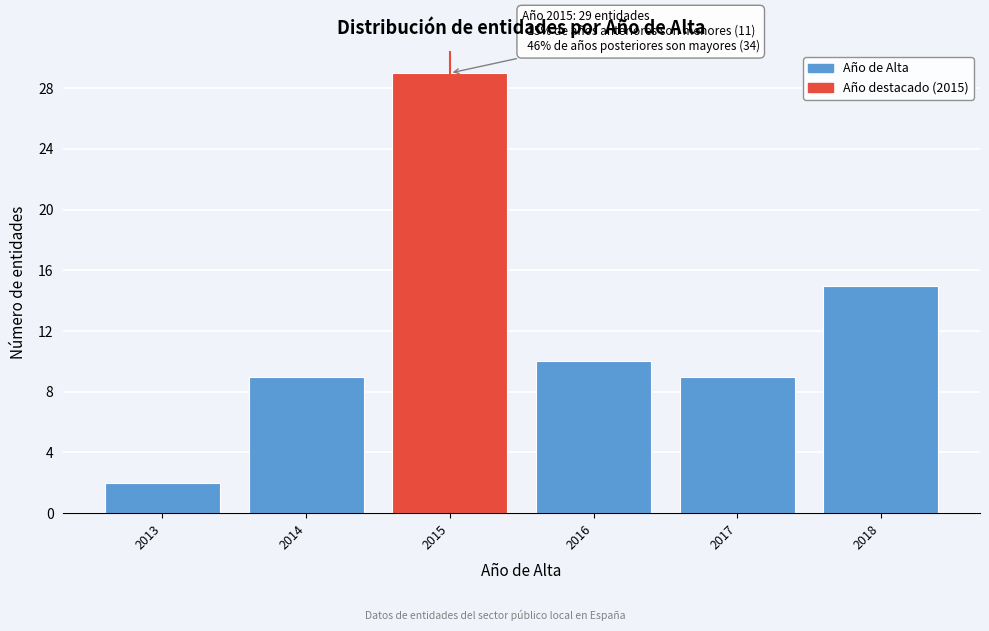

Reading left to right, transcribe all the data shown in this chart.

2	9	29	10	9	15